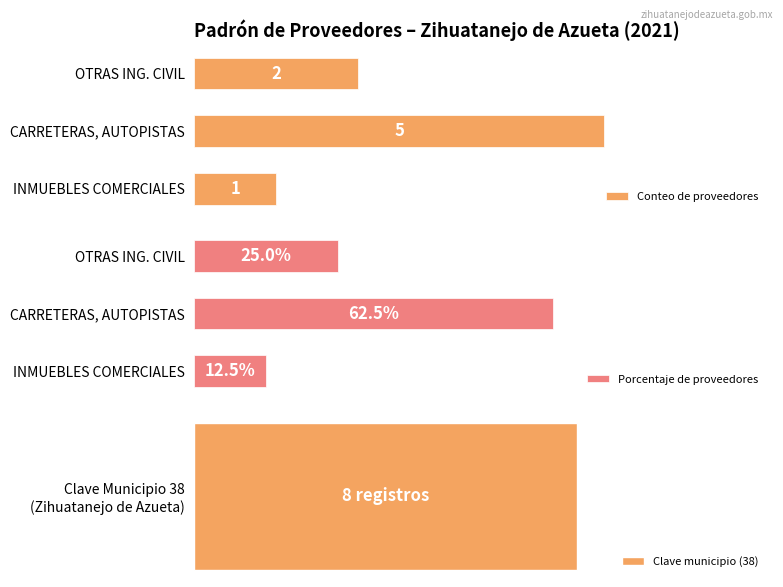

What is the sum of all Conteo de proveedores values?

8.0